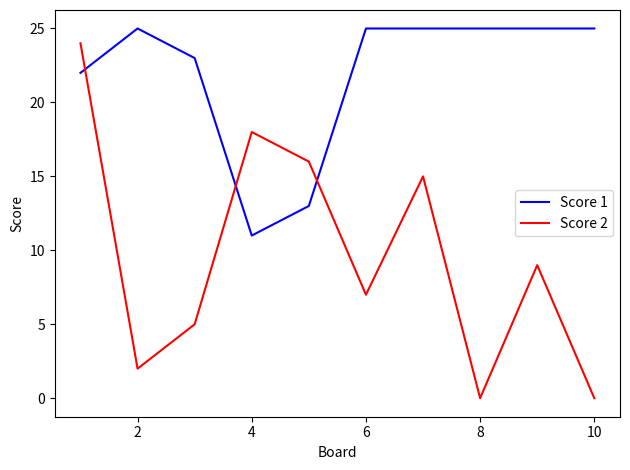

What is the minimum value for Score 1?

11